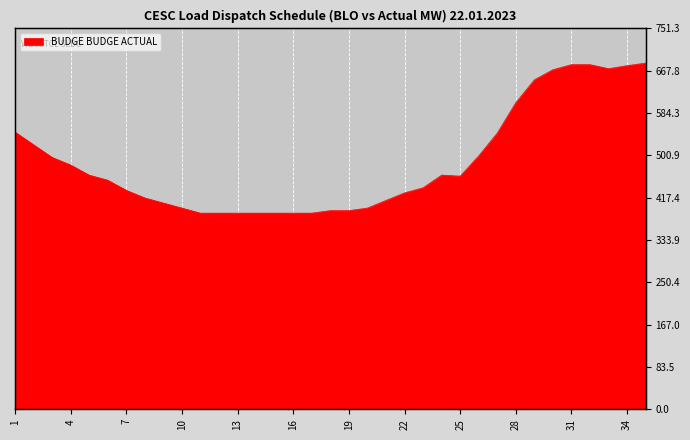

Does the chart display data point markers on the line(s)?

No